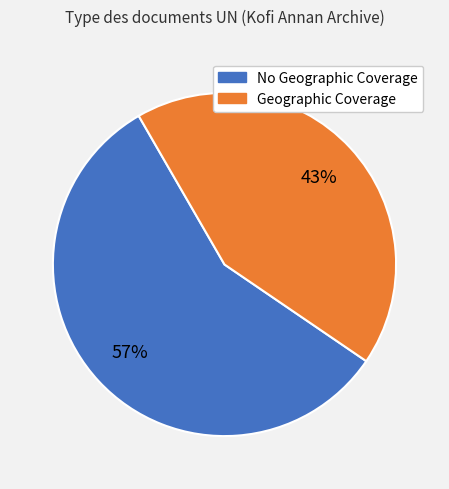

To the nearest percent, what is the average slice percentage?

50%